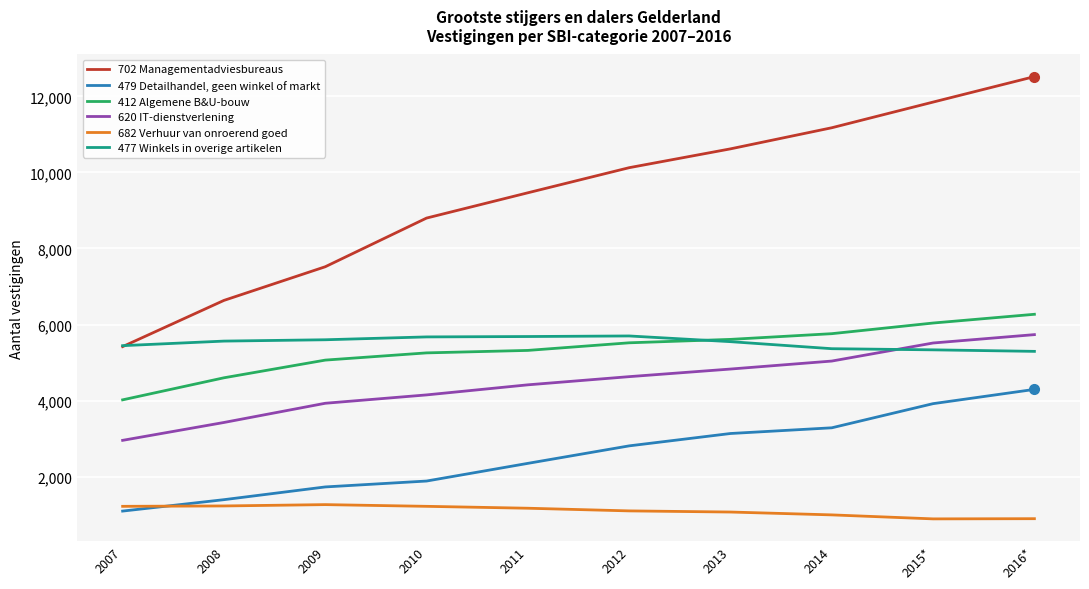

True or false: 682 Verhuur van onroerend goed and 477 Winkels in overige artikelen cross at least once.

False